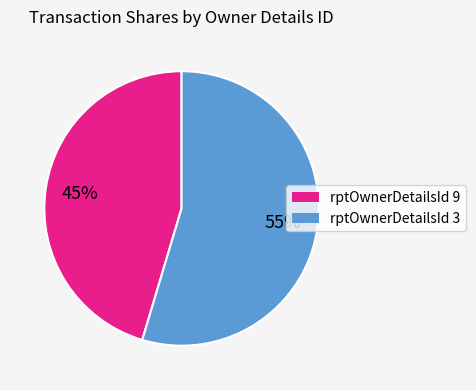

Does any single category account for the majority?

Yes